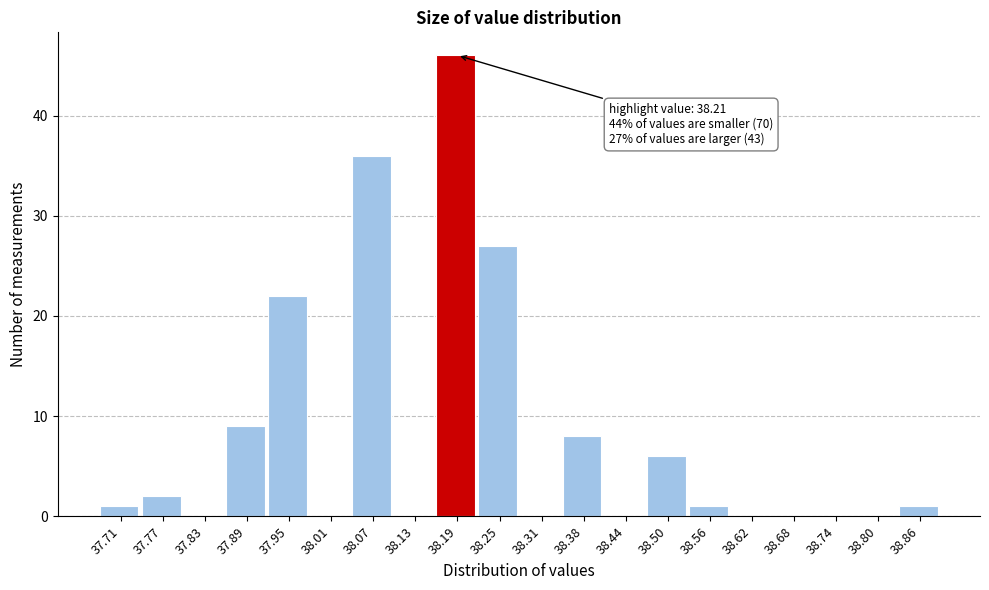

Reading left to right, transcribe all the data shown in this chart.

37.71=1	37.77=2	37.83=0	37.89=9	37.95=22	38.01=0	38.07=36	38.13=0	38.19=46	38.25=27	38.31=0	38.38=8	38.44=0	38.50=6	38.56=1	38.62=0	38.68=0	38.74=0	38.80=0	38.86=1